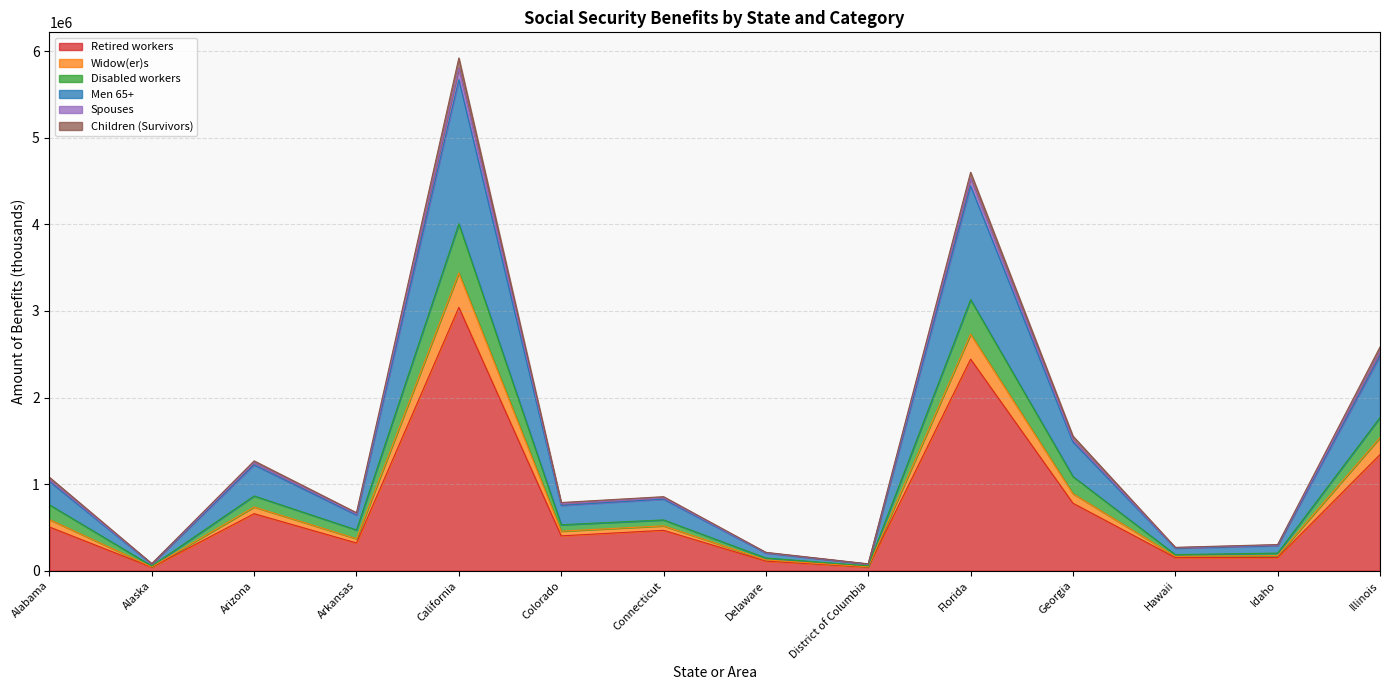

What is the difference between the highest and lowest values at Delaware?

101286